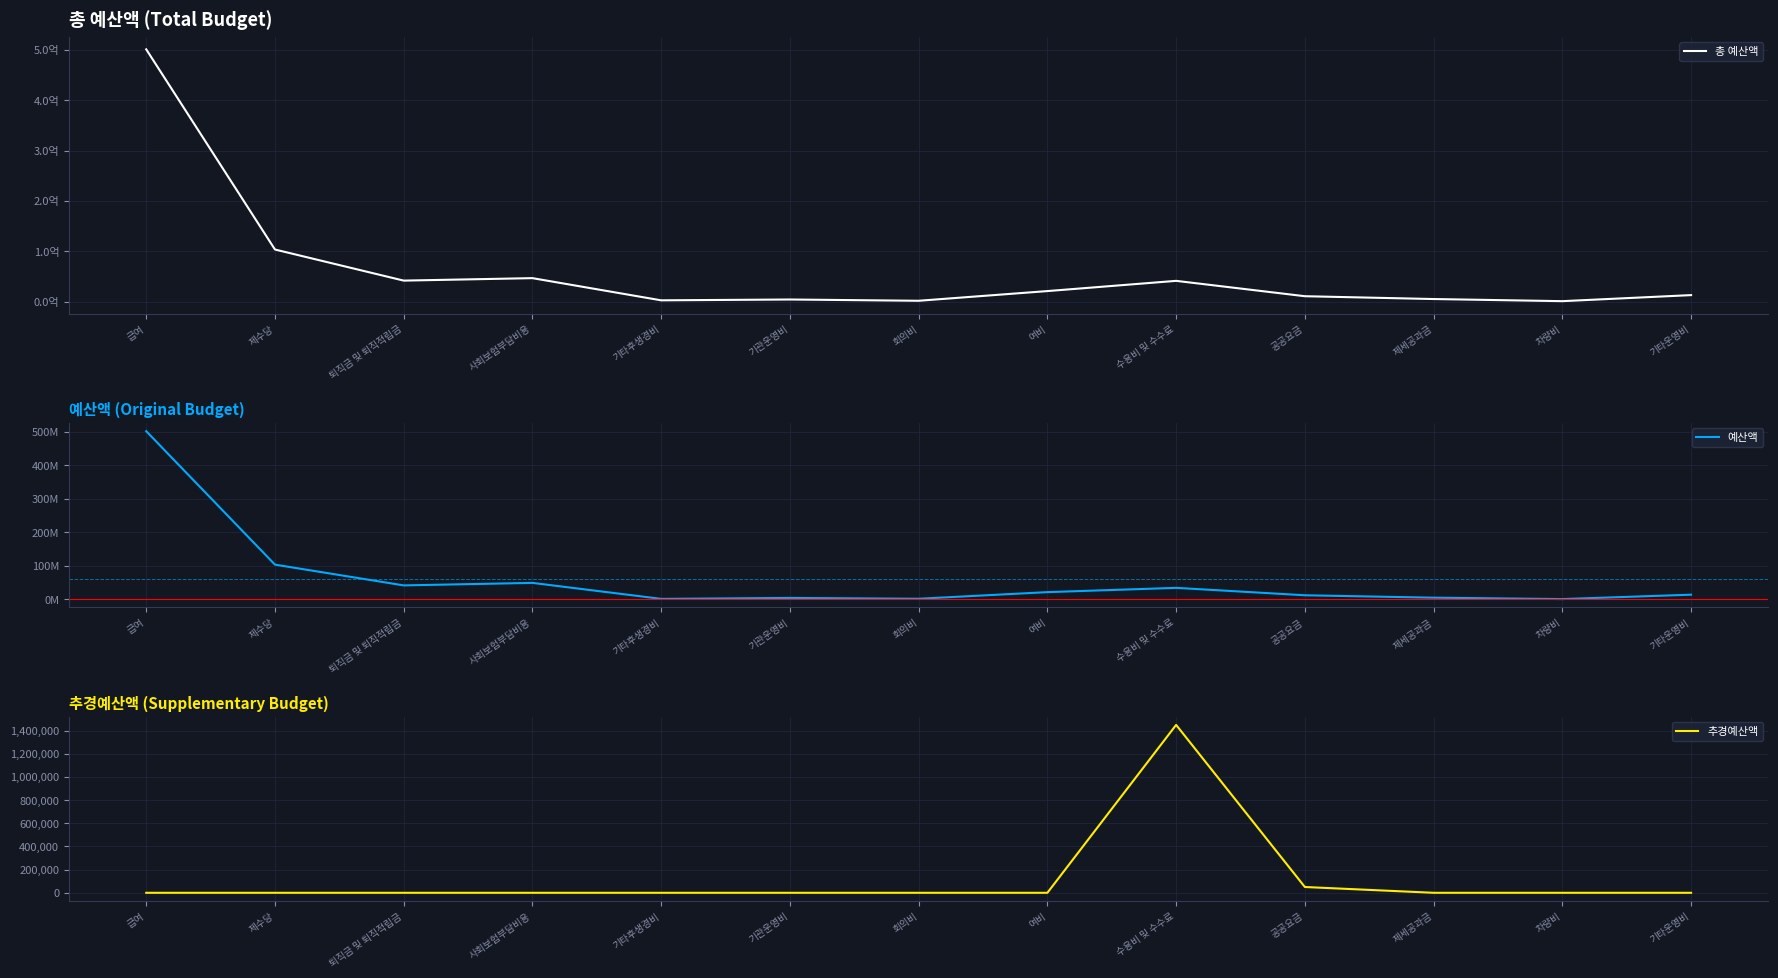

Where is 추경예산액 nearest to the value 725000?

공공요금